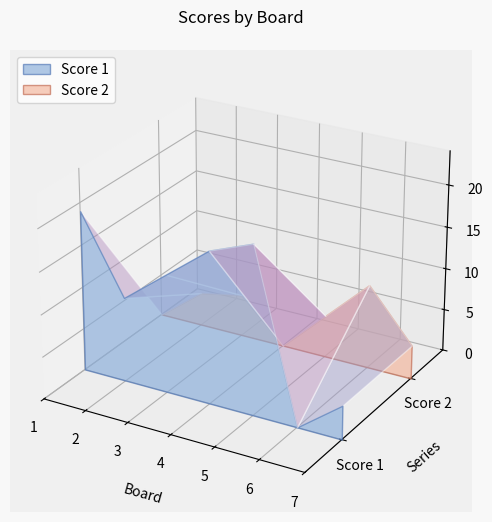

Reading left to right, what are all the values shown in this chart?

Score 1: 19	10	14	18	20	0	4
Score 2: 0	4	5	0	5	10	4